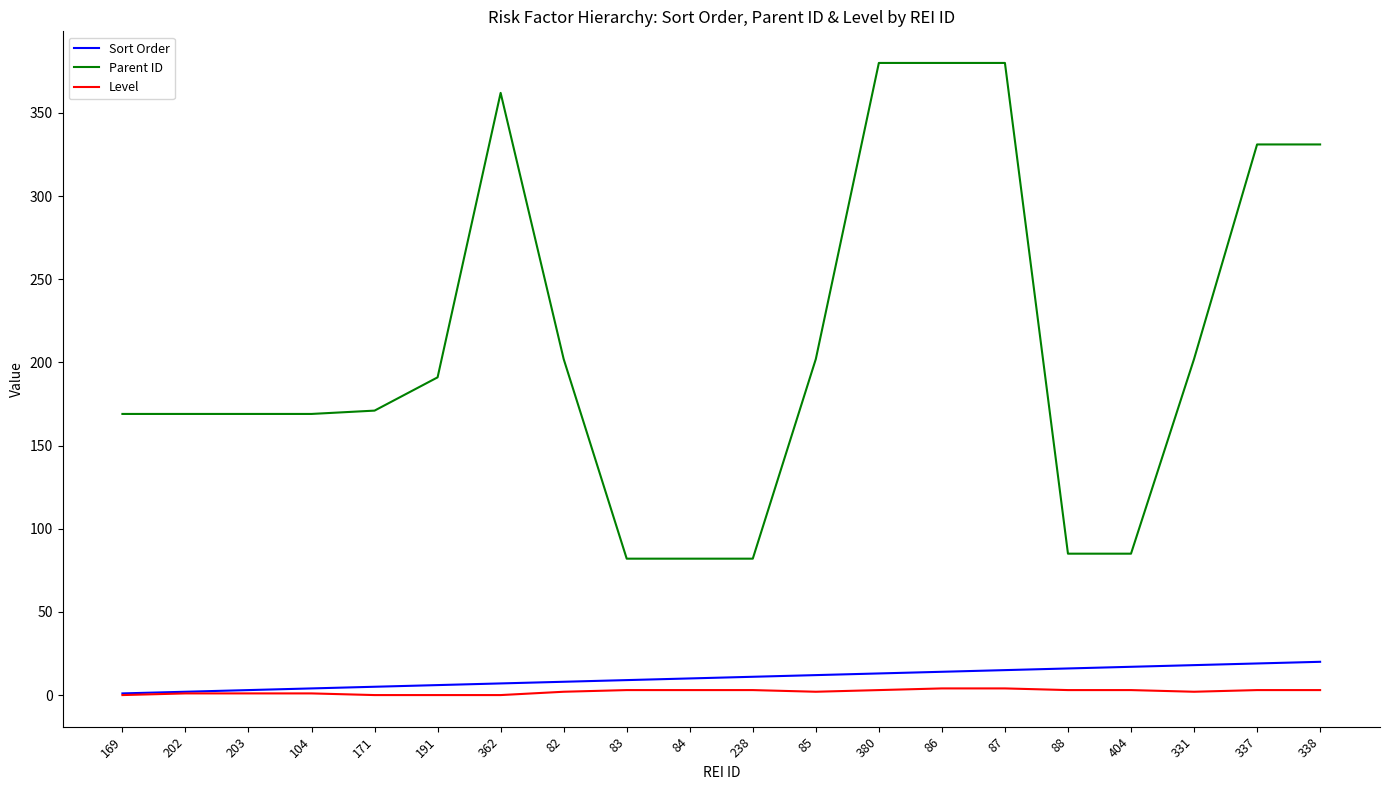

Which series has the largest total across all categories?

Parent ID